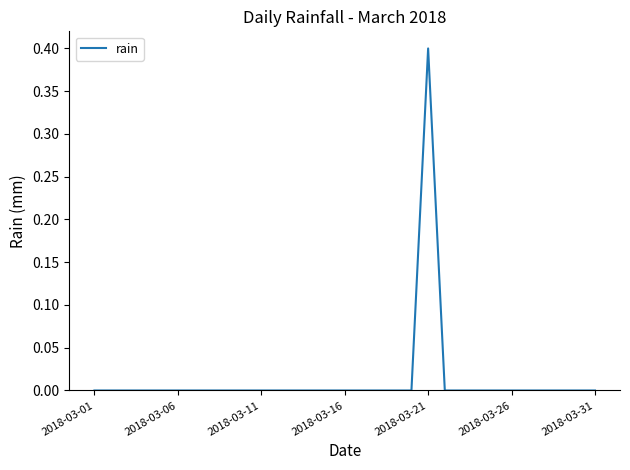

What is the greatest value displayed?

0.4